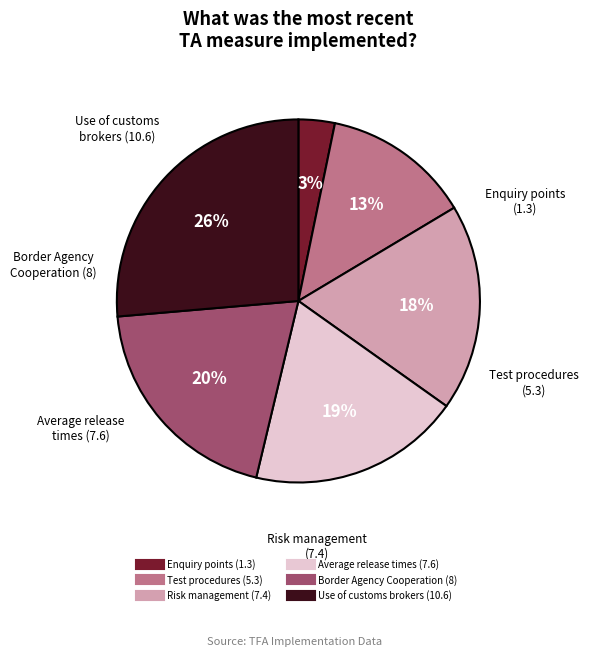

What is the smallest slice in the pie chart?

Enquiry points (1.3)